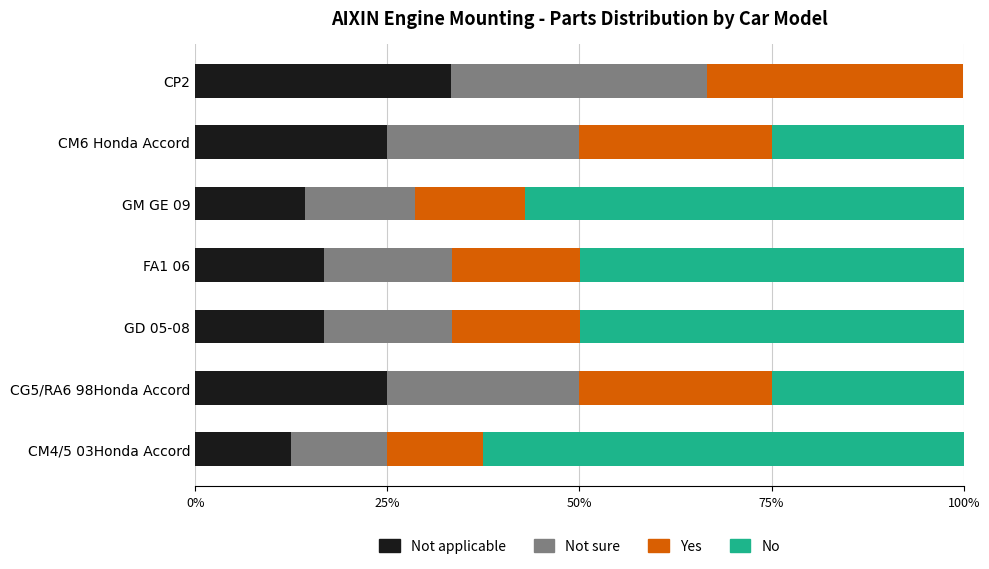

What is the total value across all series at CM6 Honda Accord?

100.0